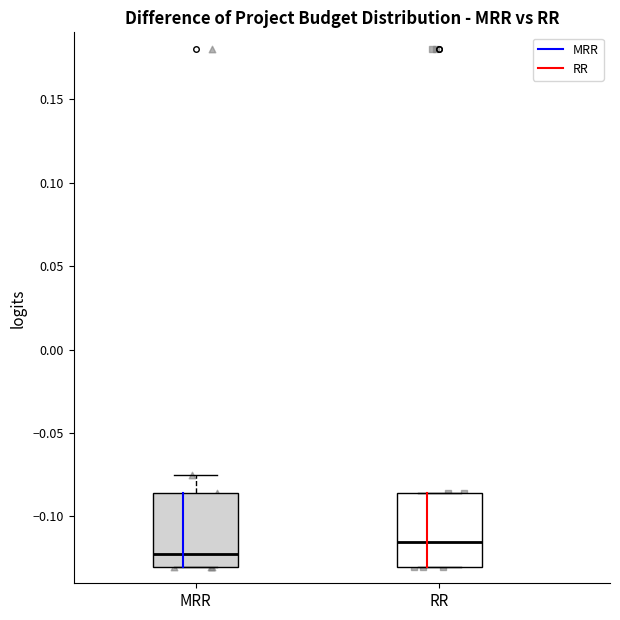

Where does the median line of the box for RR sit on the y-axis? The values are not printed on the chart, so give them approximately, as read against the axis.

-0.115